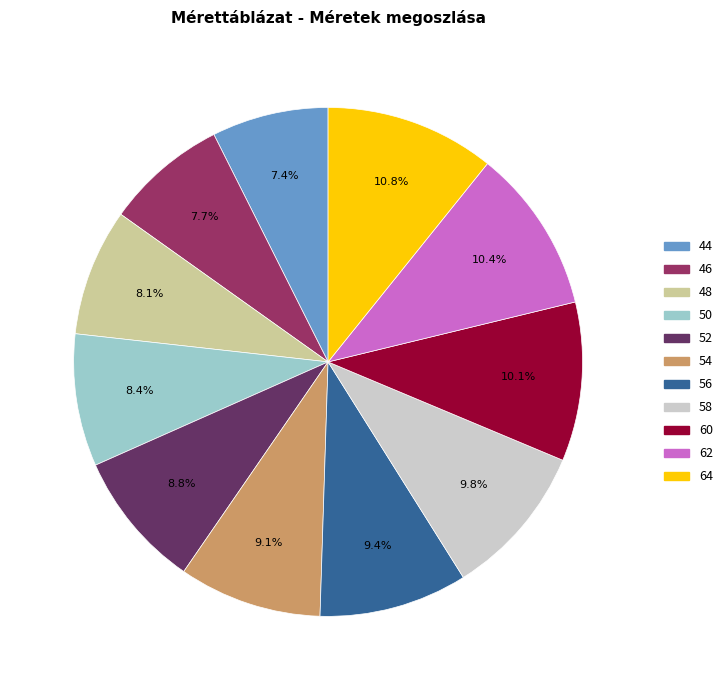

Approximately how many times larger is the value at 58 compared to 48?

1.2